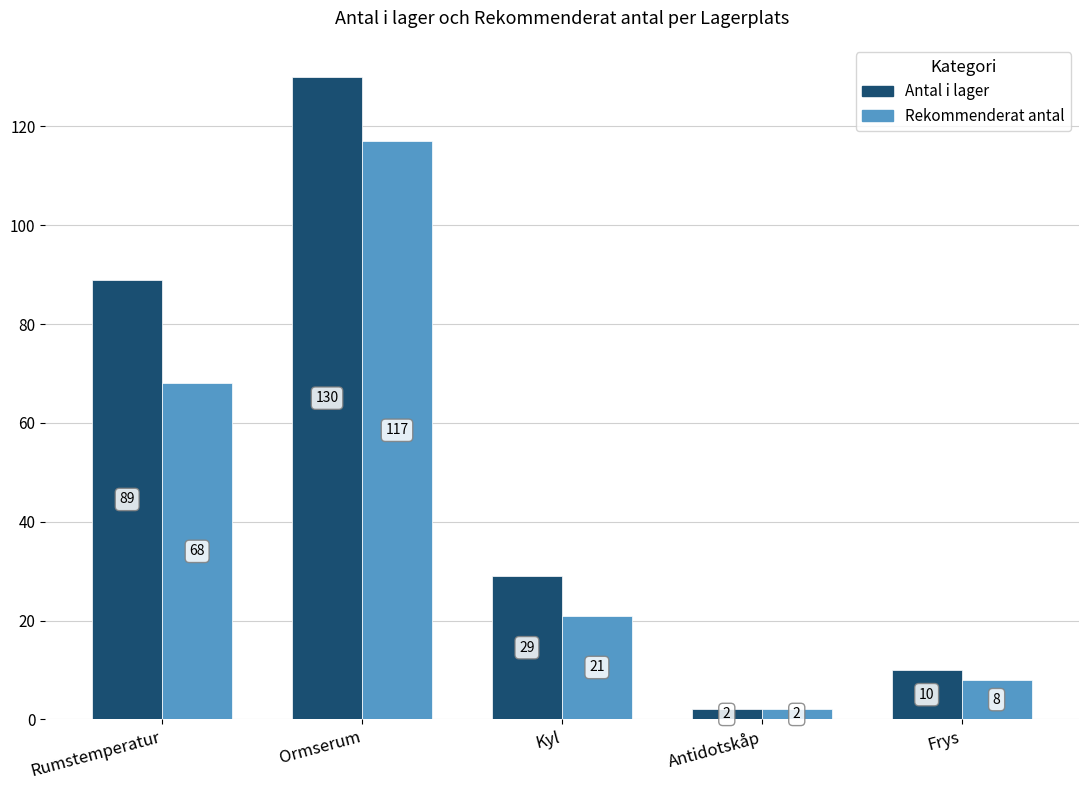

What position from the right is Ormserum?

4